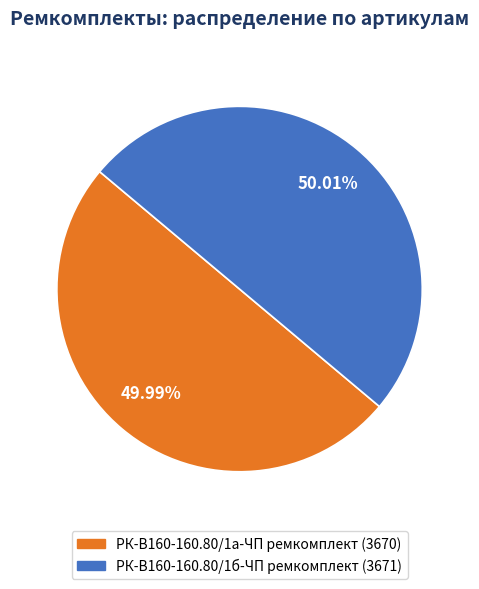

To the nearest percent, what percentage of the pie is РК-В160-160.80/1а-ЧП ремкомплект?

50%